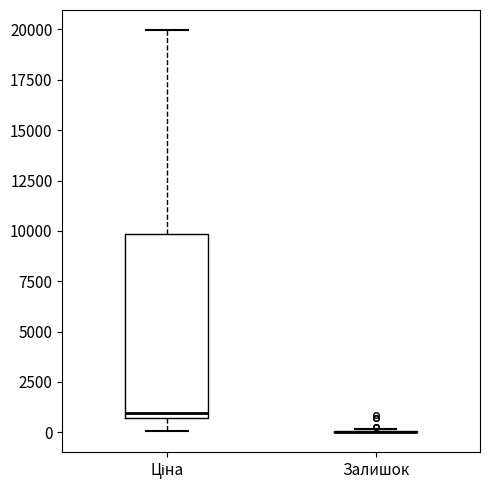

Comparing the boxes themselves (not the whiskers), which one is the tallest?

Ціна